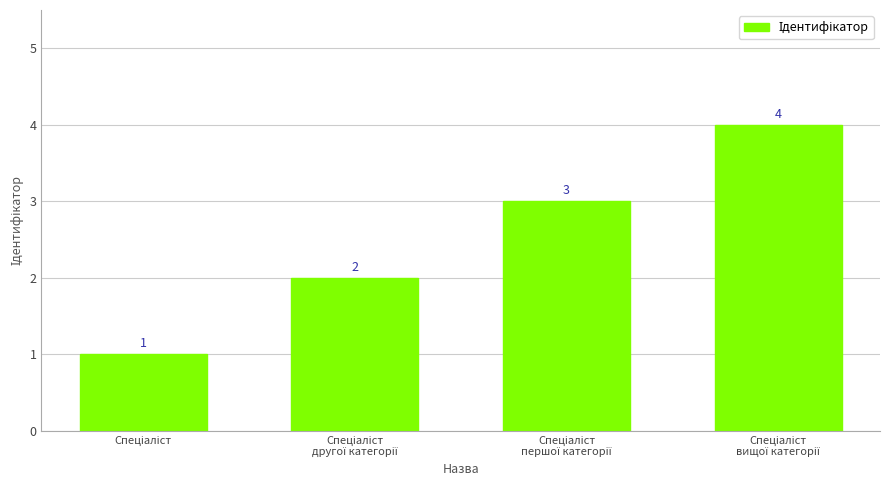

What is the sum of all values?

10